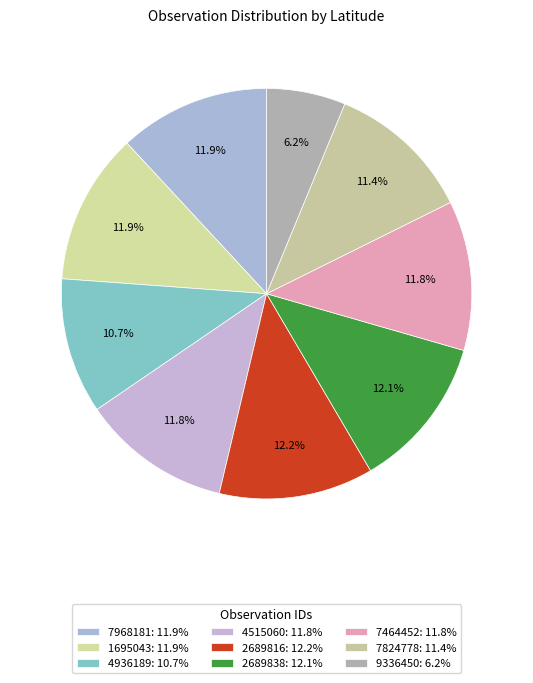

Combined, do 4936189 and 7968181 account for over 50%?

No